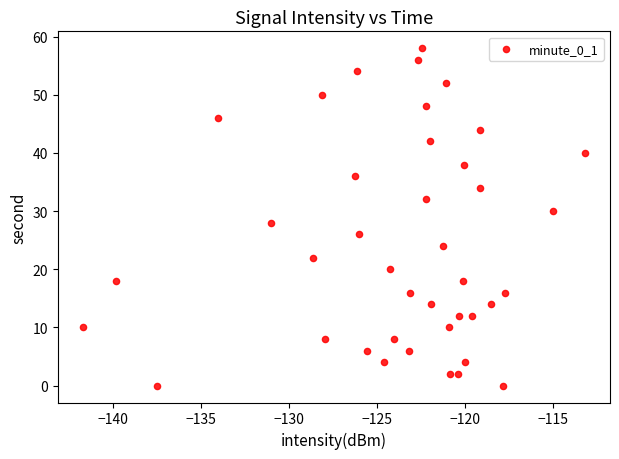

What is the range of Y values (max minus min)?

58